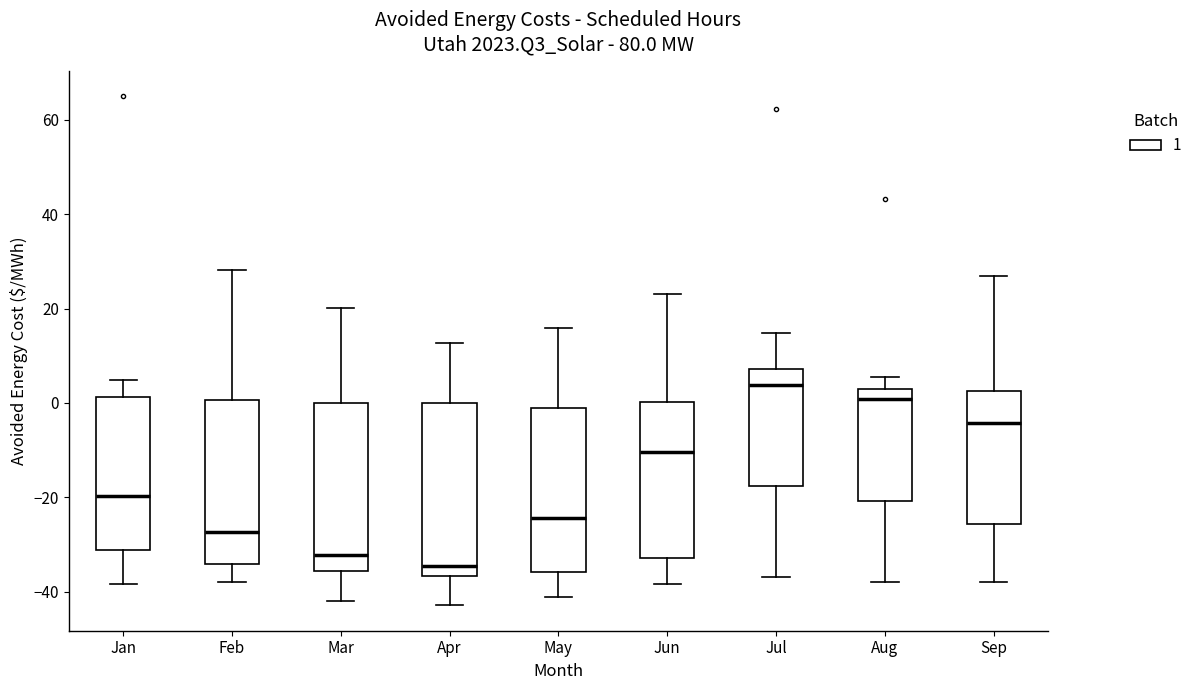

Reading left to right, read every box against the y-axis: the position of its median line, the range the box covers, and the ends of its whiskers. The values are not printed on the chart, so give them approximately, as read against the axis.

Jan: median -20, box -32 to 2, whiskers -38 to 4
Feb: median -28, box -34 to 0, whiskers -38 to 28
Mar: median -32, box -36 to 0, whiskers -42 to 20
Apr: median -34, box -36 to 0, whiskers -42 to 12
May: median -24, box -36 to 0, whiskers -42 to 16
Jun: median -10, box -32 to 0, whiskers -38 to 24
Jul: median 4, box -18 to 8, whiskers -36 to 14
Aug: median 0, box -20 to 2, whiskers -38 to 6
Sep: median -4, box -26 to 2, whiskers -38 to 26